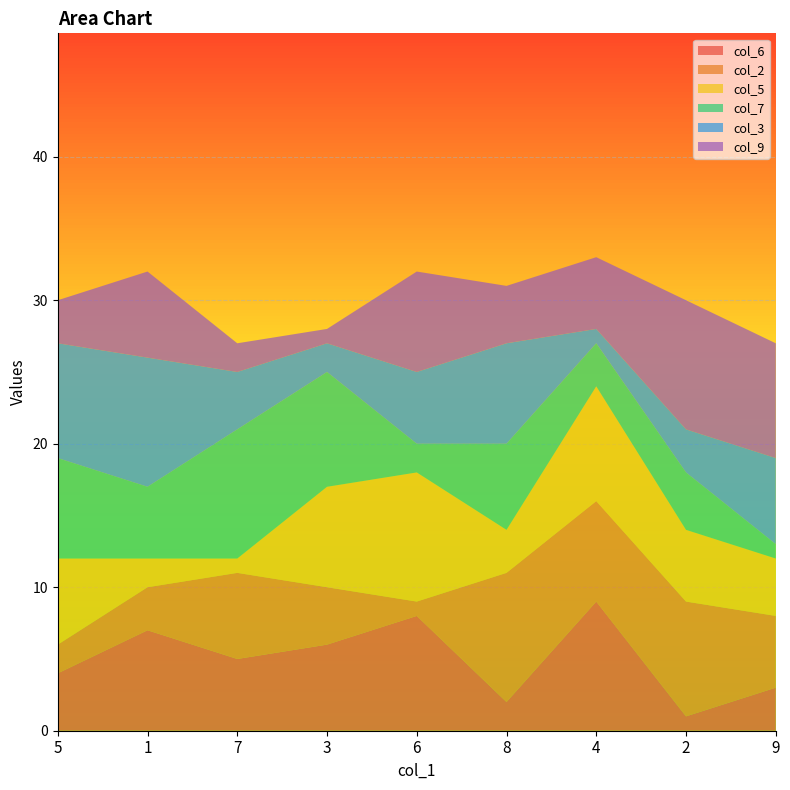

Reading left to right, extract all data points from this chart.

col_6: 5=4	1=7	7=5	3=6	6=8	8=2	4=9	2=1	9=3
col_2: 5=2	1=3	7=6	3=4	6=1	8=9	4=7	2=8	9=5
col_5: 5=6	1=2	7=1	3=7	6=9	8=3	4=8	2=5	9=4
col_7: 5=7	1=5	7=9	3=8	6=2	8=6	4=3	2=4	9=1
col_3: 5=8	1=9	7=4	3=2	6=5	8=7	4=1	2=3	9=6
col_9: 5=3	1=6	7=2	3=1	6=7	8=4	4=5	2=9	9=8